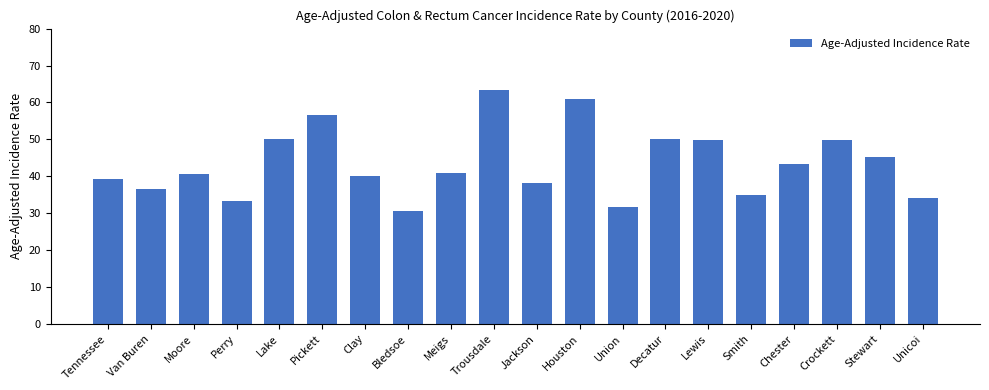

What is the sum of all values?

869.5